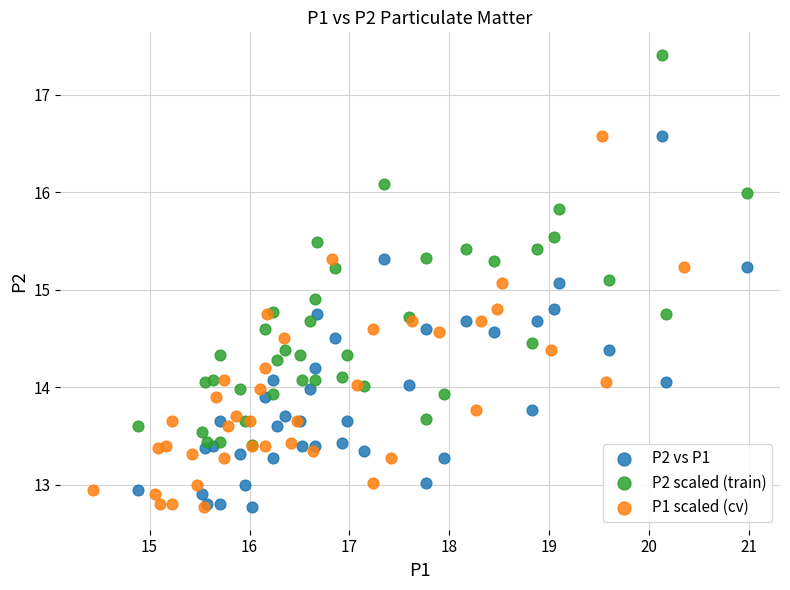

Which series reaches the maximum Y coordinate?

P2 scaled (train)